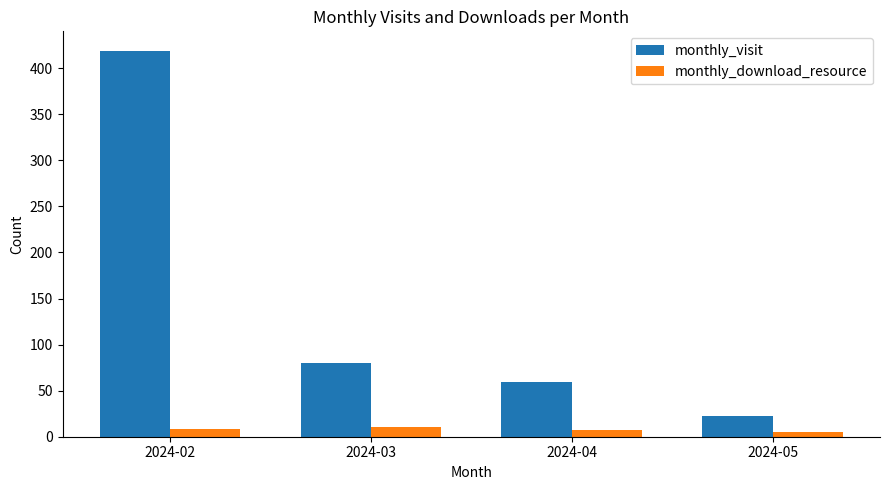

Rank the categories by monthly_visit value from highest to lowest.

2024-02, 2024-03, 2024-04, 2024-05